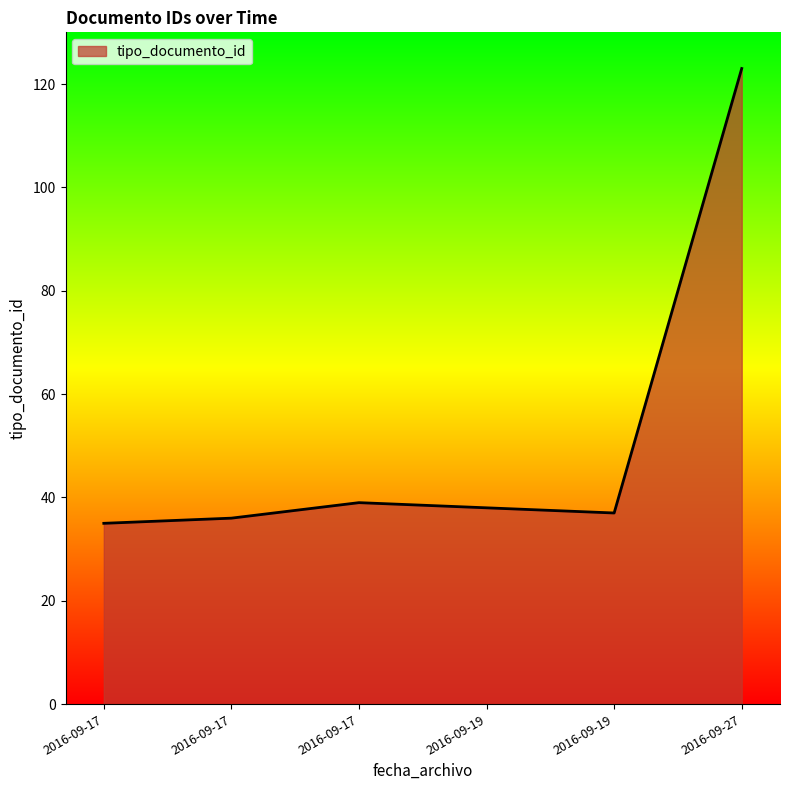

What value does the data have at 2016-09-17, to the nearest 5?

40